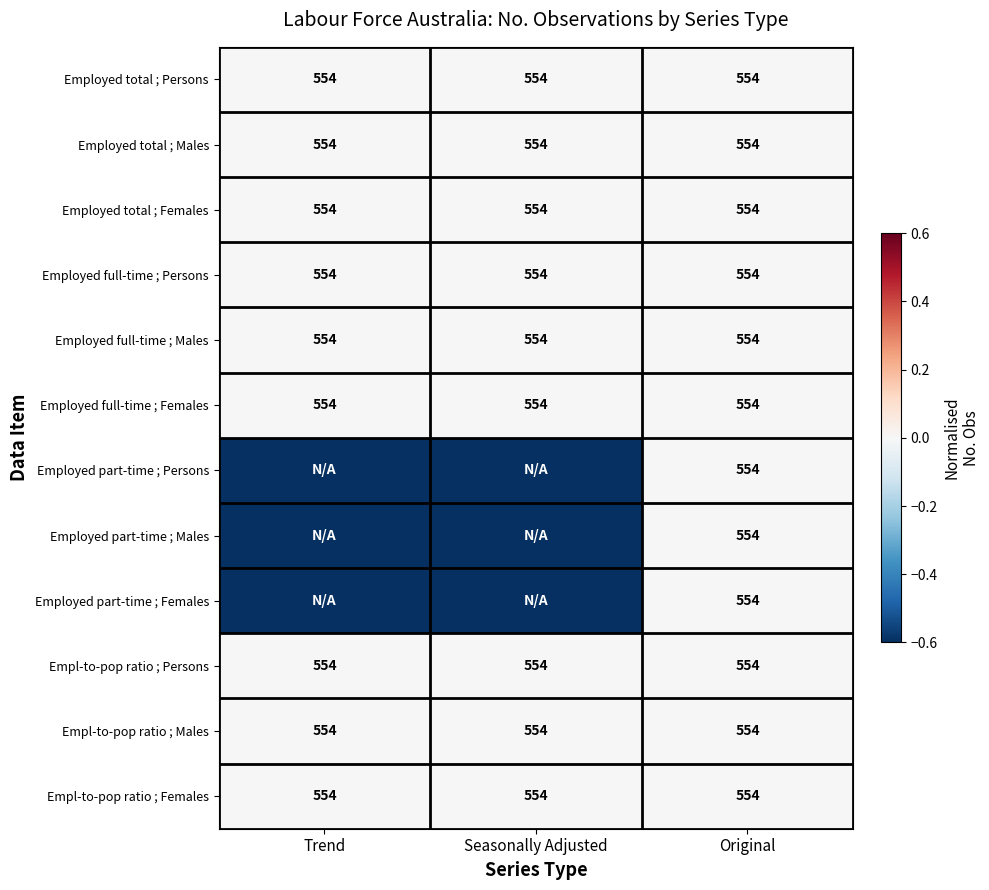

What is the average value of the Employed full-time ; Persons series?

554